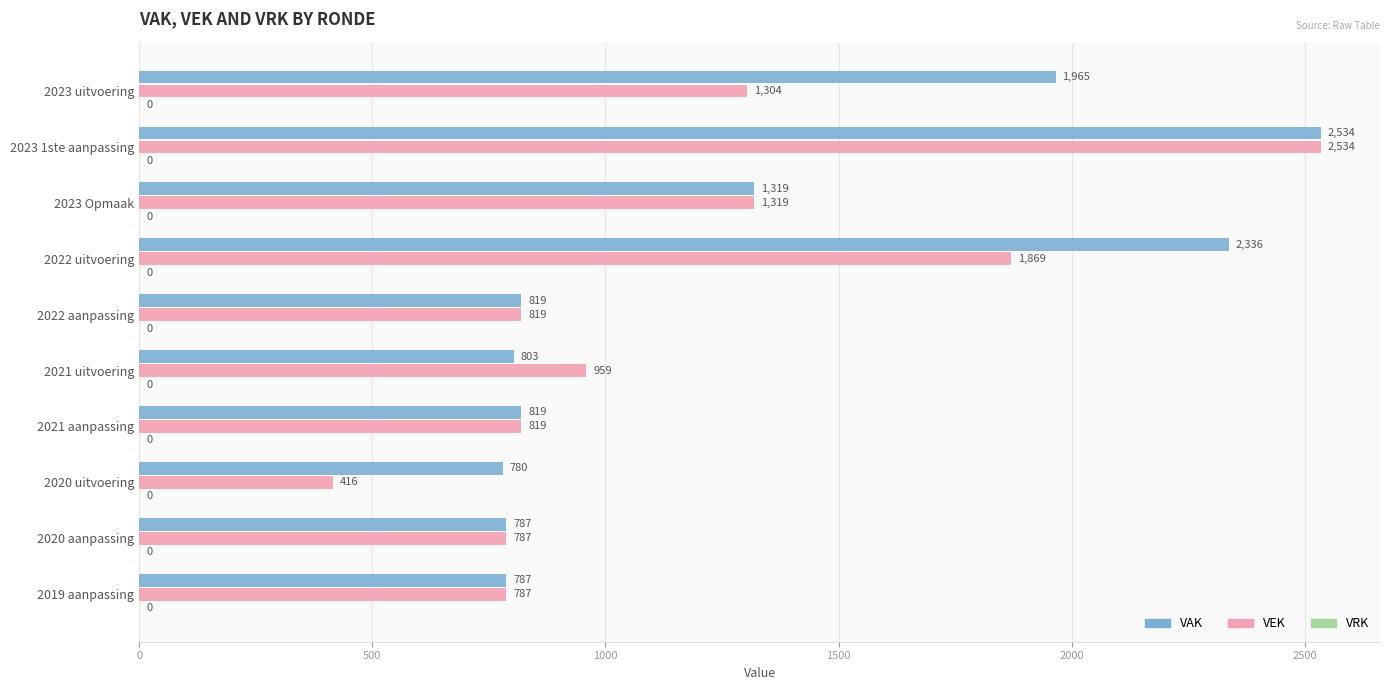

At 2021 uitvoering, list the series in order from smallest to largest.

VAK, VEK